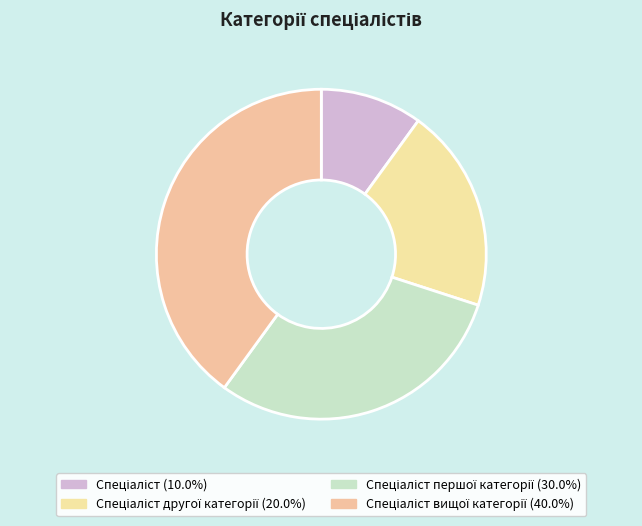

How many segments does this pie chart have?

4